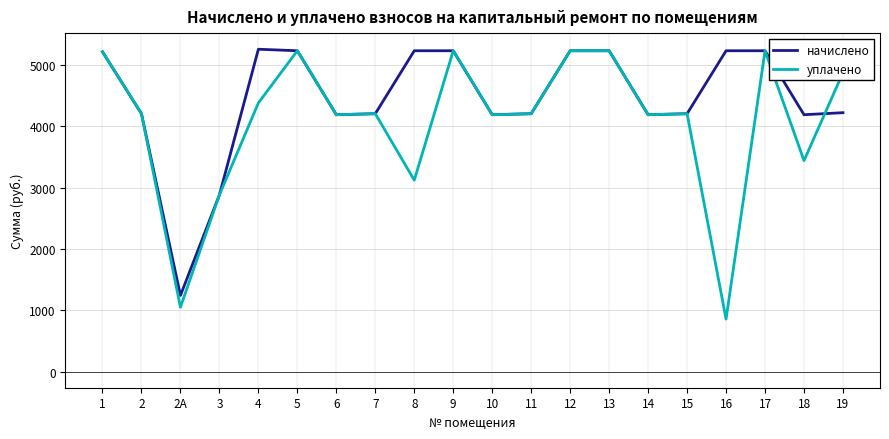

The value of уплачено at 19 is 2517.3. True or false?

False